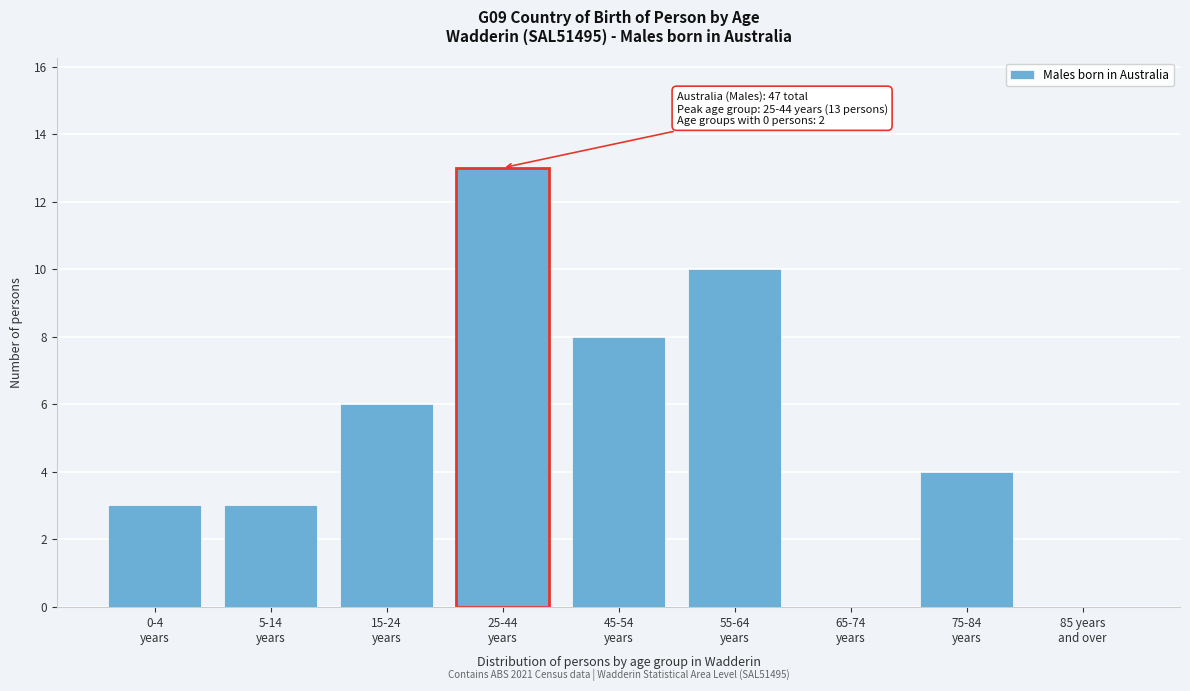

What is the greatest value displayed?

13